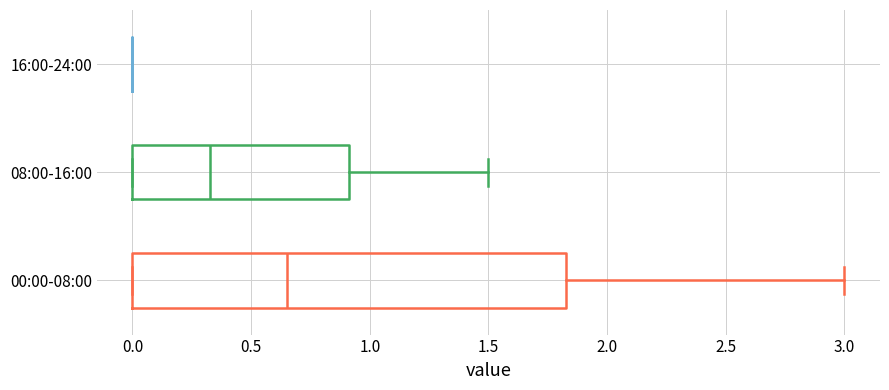

Reading bottom to top, read every box against the x-axis: the position of its median line, the range the box covers, and the ends of its whiskers. The values are not printed on the chart, so give them approximately, as read against the axis.

00:00-08:00: median 0.65, box 0.00 to 1.85, whiskers 0.00 to 3.00
08:00-16:00: median 0.35, box 0.00 to 0.90, whiskers 0.00 to 1.50
16:00-24:00: box collapsed to a line at 0.00, whiskers 0.00 to 0.00